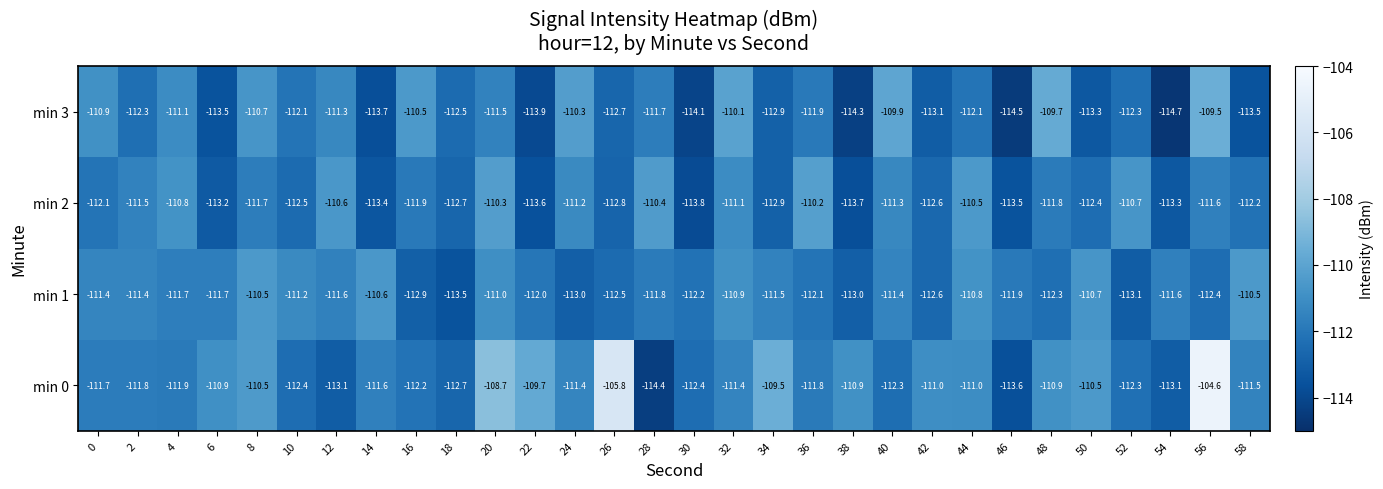

Is it true that min 3 equals -110.7 at 8?

True